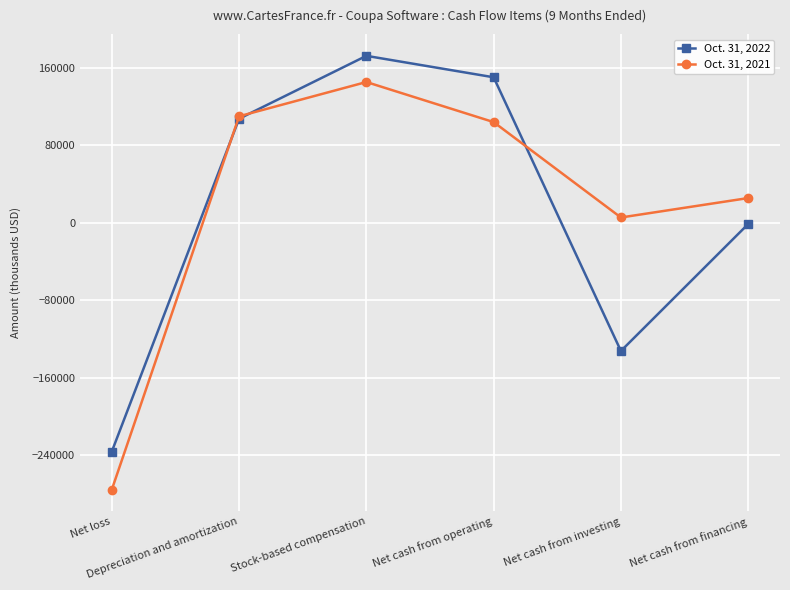

At which category is the sum across all series the highest?

Stock-based compensation